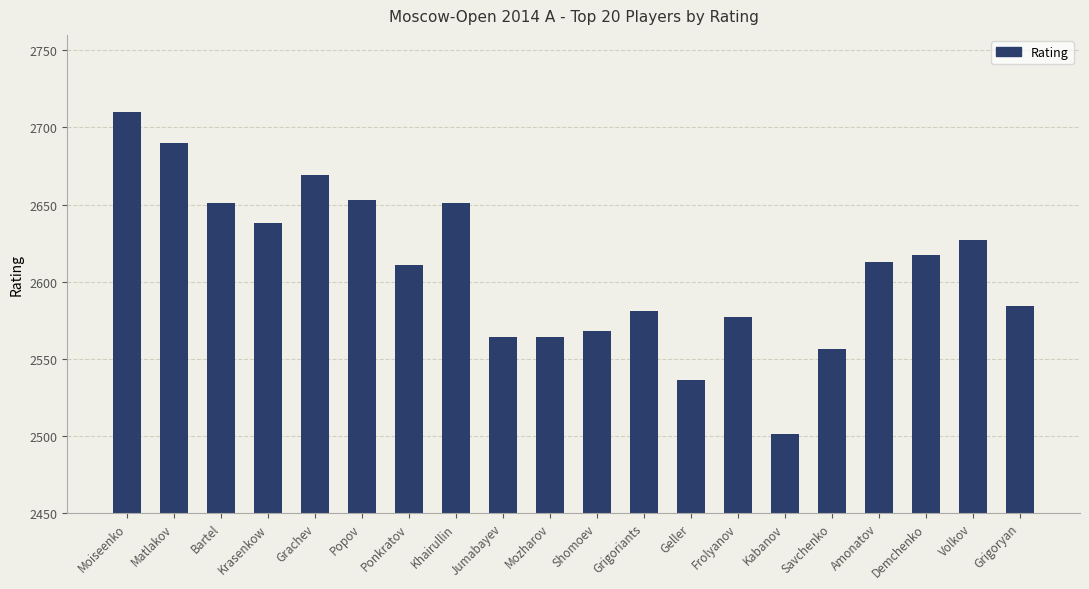

Reading left to right, extract all data points from this chart.

2710	2690	2651	2638	2669	2653	2611	2651	2564	2564	2568	2581	2536	2577	2501	2556	2613	2617	2627	2584